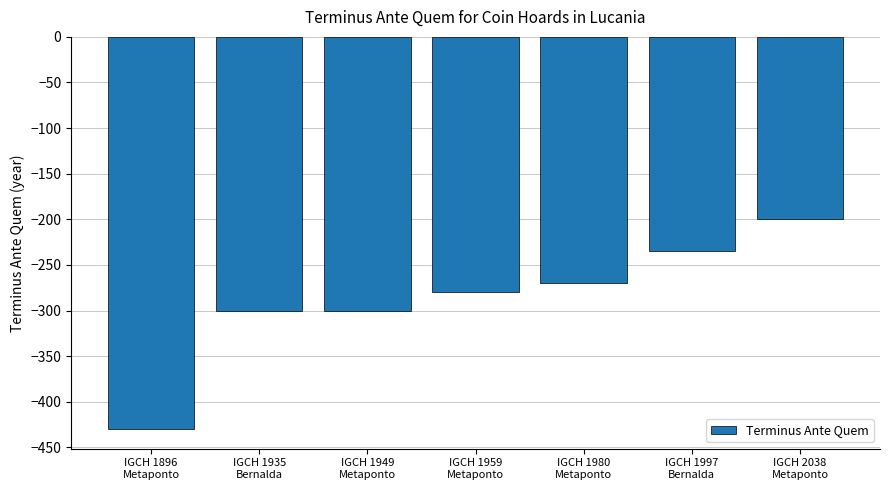

What is the difference between the values at IGCH 2038
Metaponto and IGCH 1896
Metaponto?

230